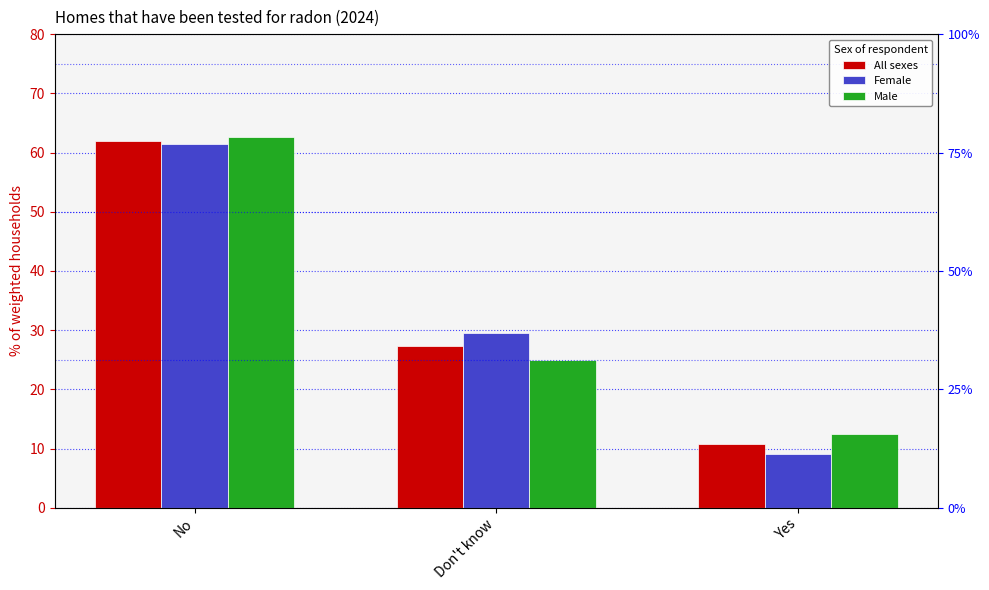

Which category has the lowest value across all series?

Yes